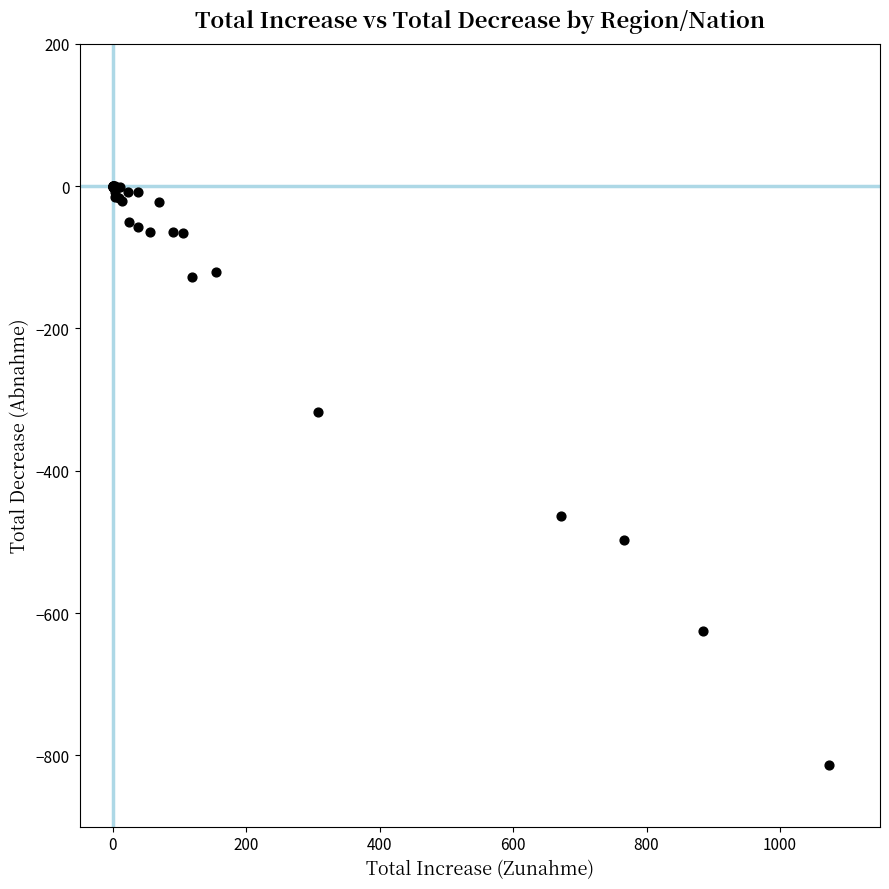

What Y value in the scatter plot is closest to -407?

-463